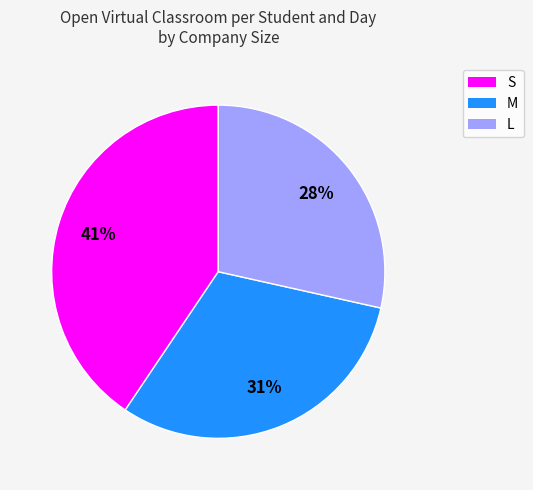

Rank the categories by value from highest to lowest.

S, M, L